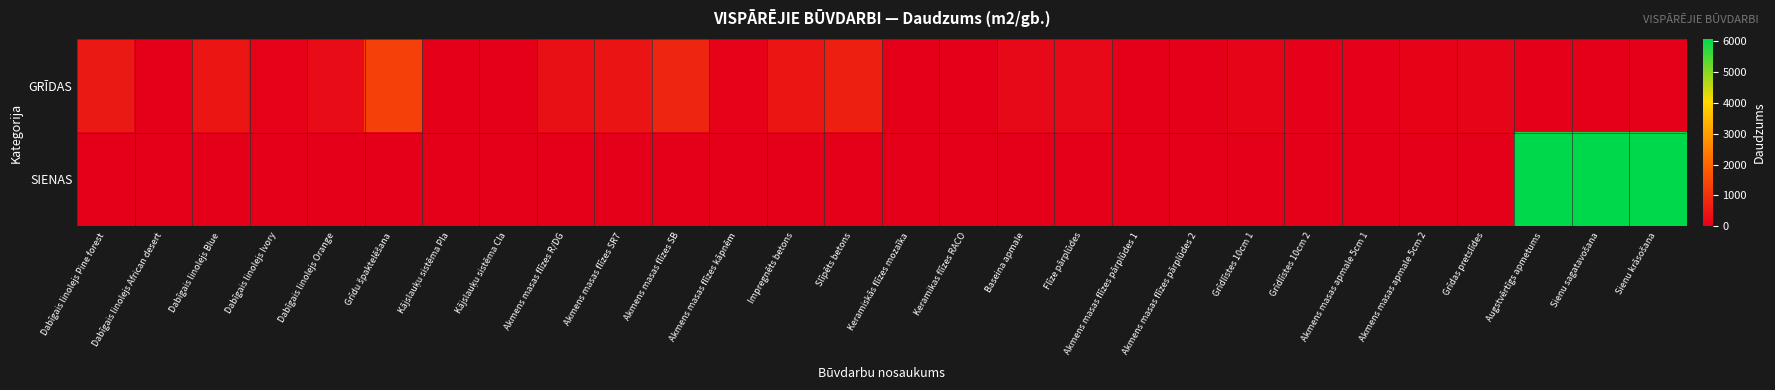

At how many categories does at least one series exceed 2988?

3